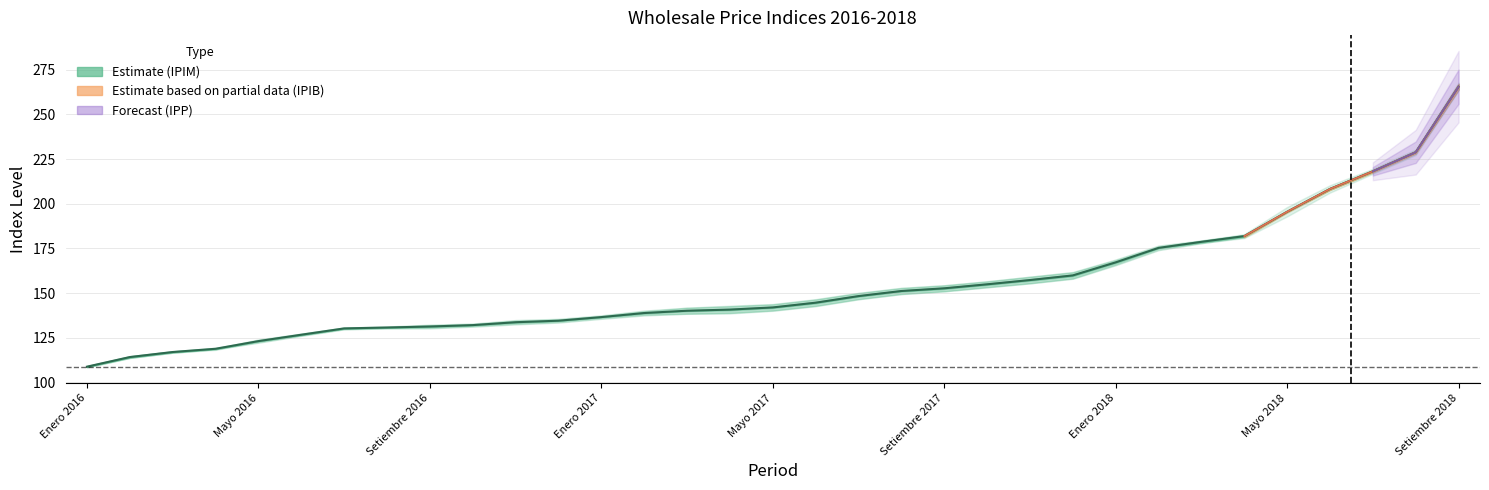

How many data points does each series have?

33